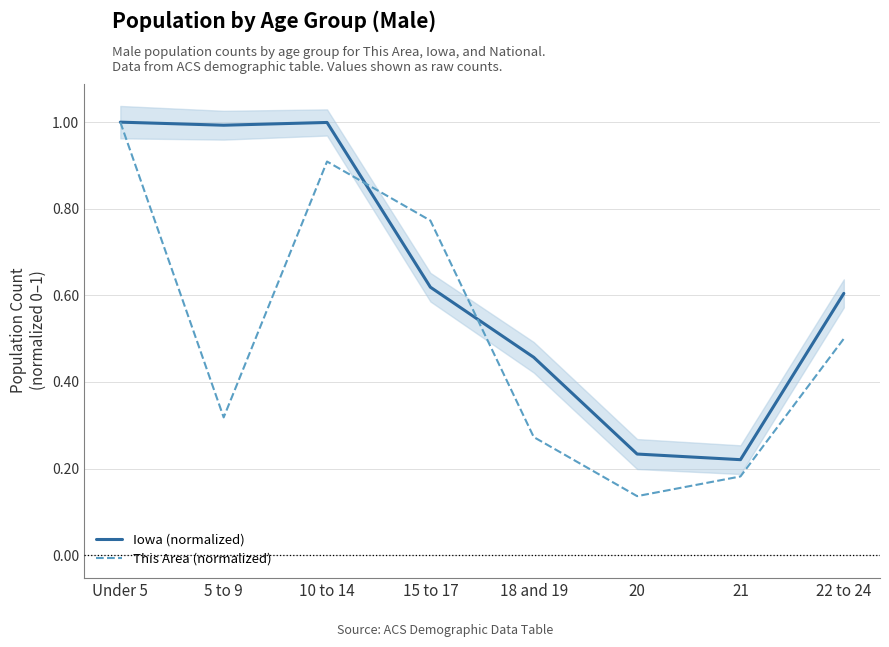

Where is the first local maximum for This Area (normalized)?

10 to 14